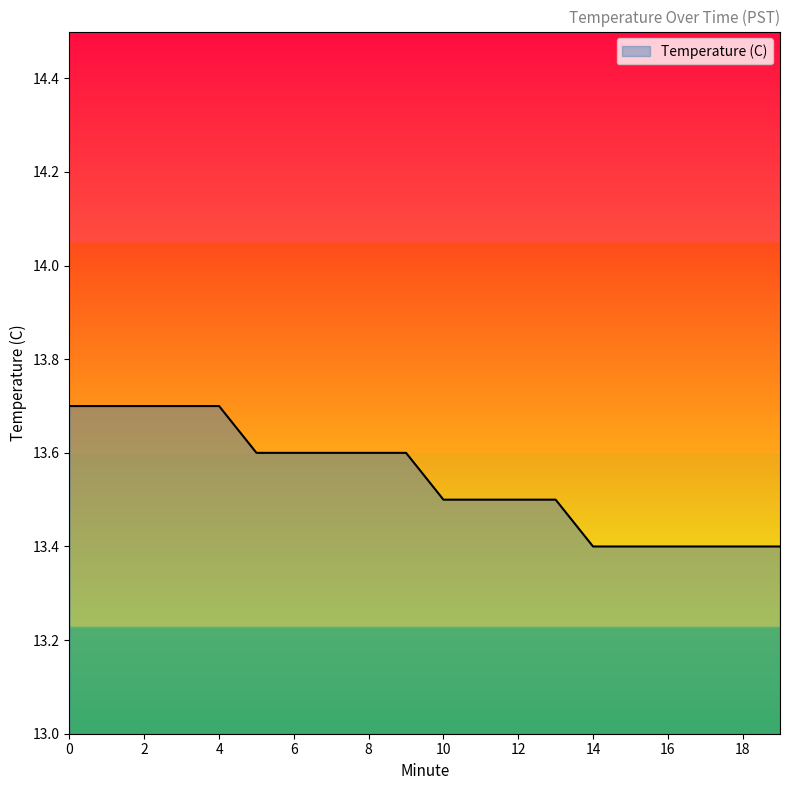

What is the greatest value displayed?

13.7